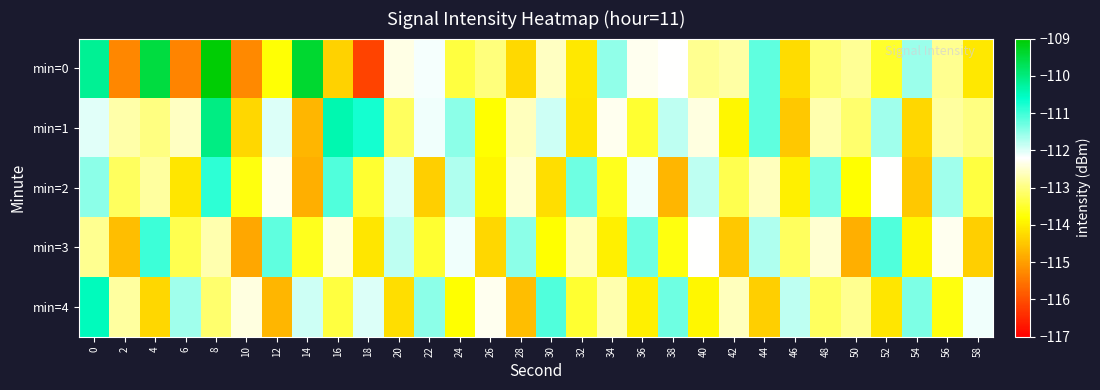

List the series in order of their peak value, highest first.

min=0, min=1, min=4, min=2, min=3